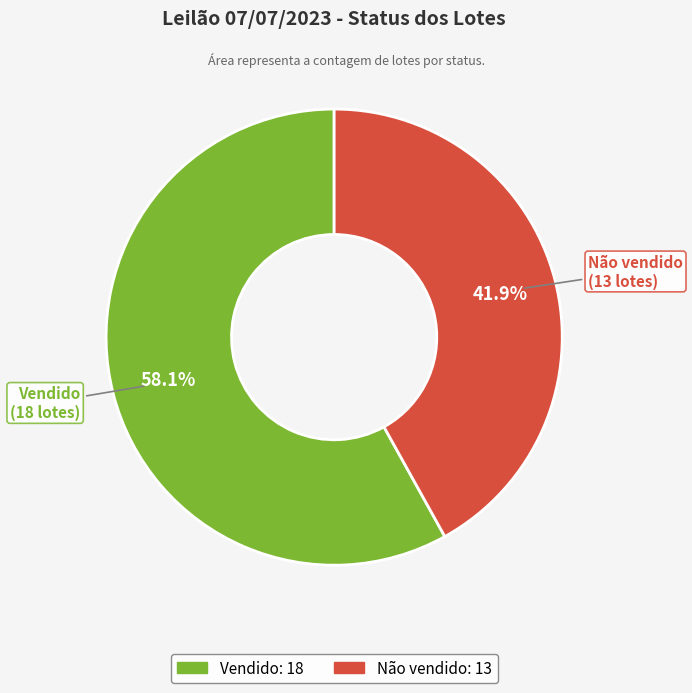

Between Não vendido and Vendido, which is larger?

Vendido